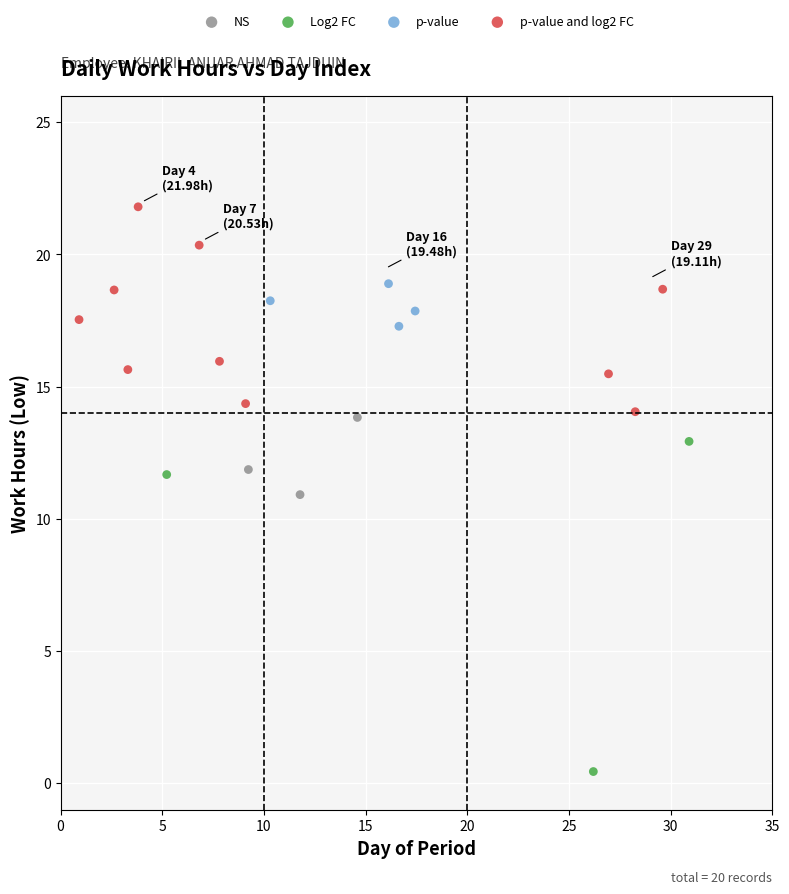

Which series has the largest Y range (max minus min)?

Log2 FC